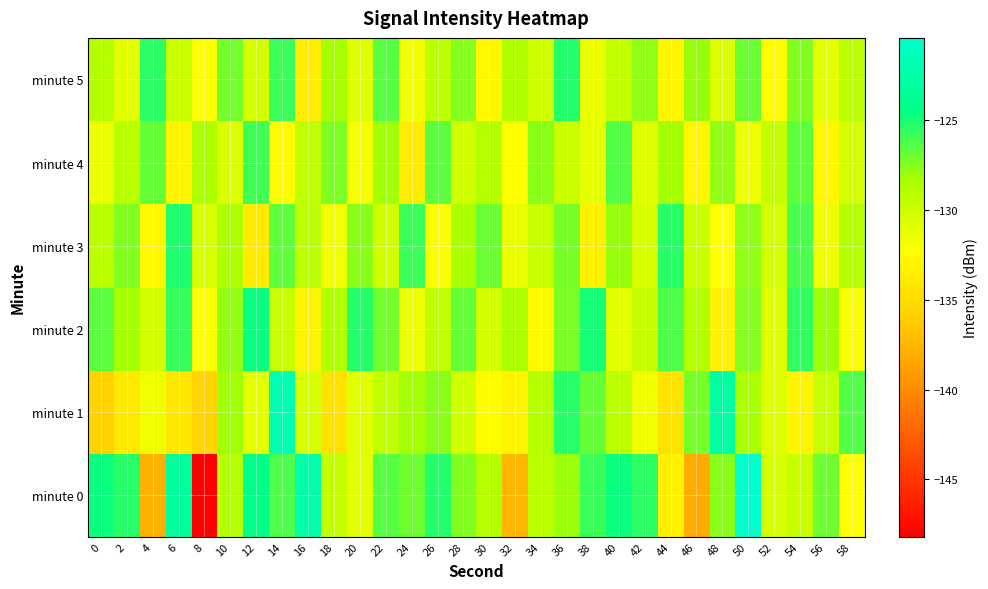

At 54, list the series in order from smallest to largest.

minute 1, minute 0, minute 5, minute 4, minute 3, minute 2